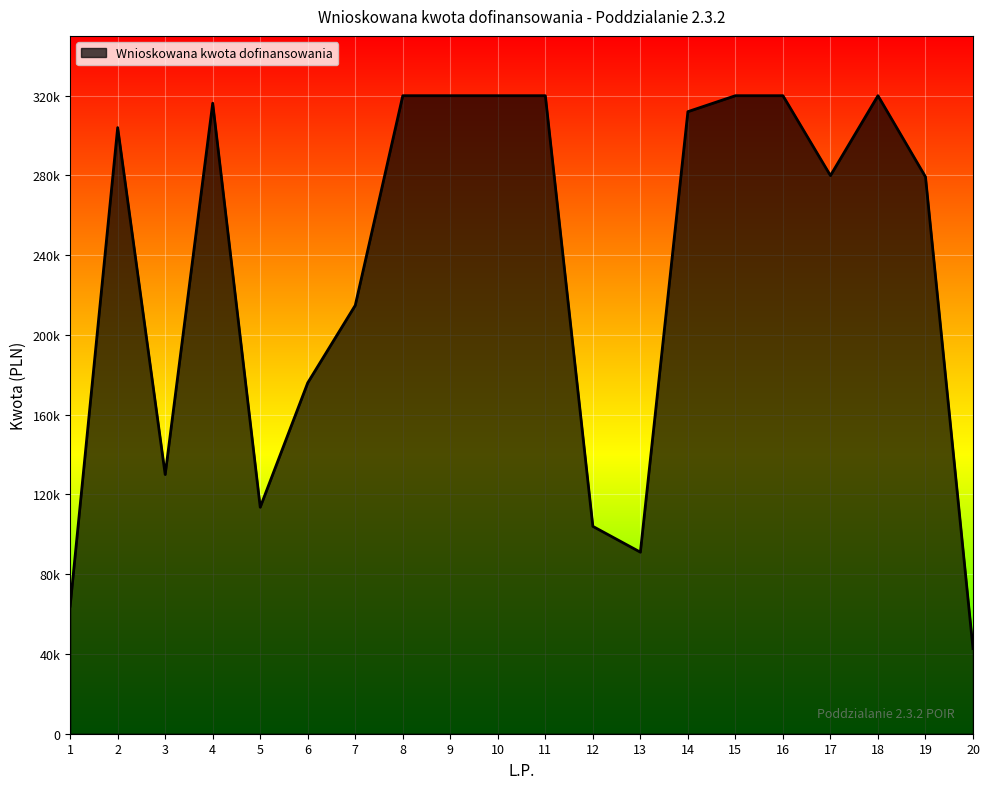

The chart shows a value of 449562.7 at 16. True or false?

False